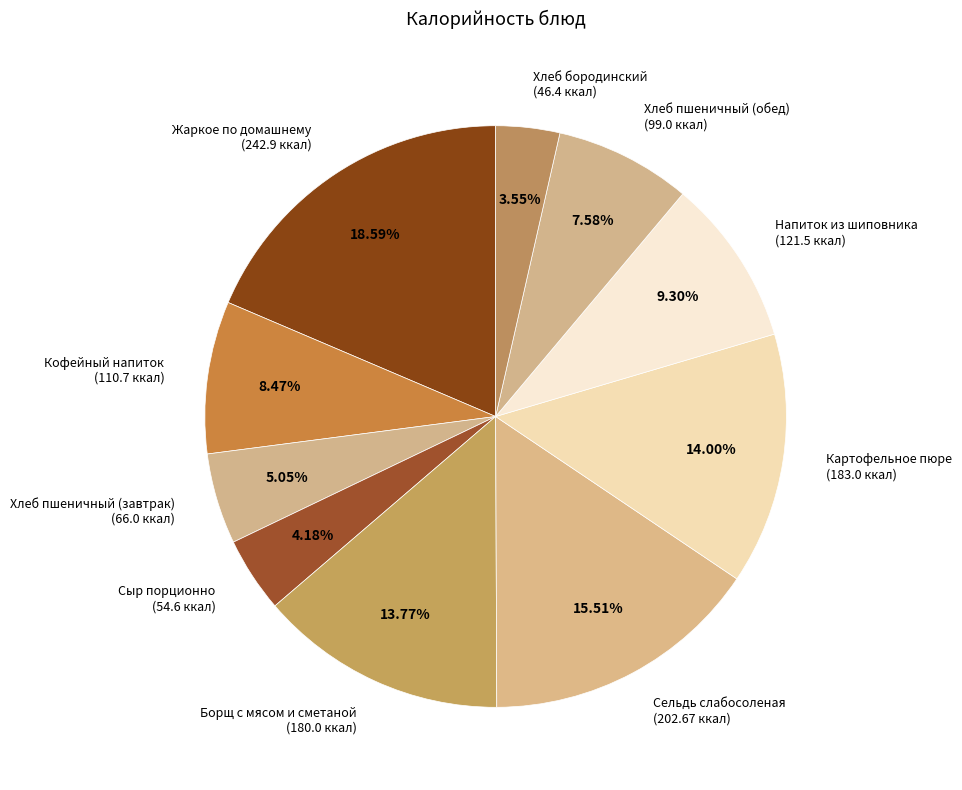

The Сельдь слабосоленая slice represents 1% of the pie. True or false?

False